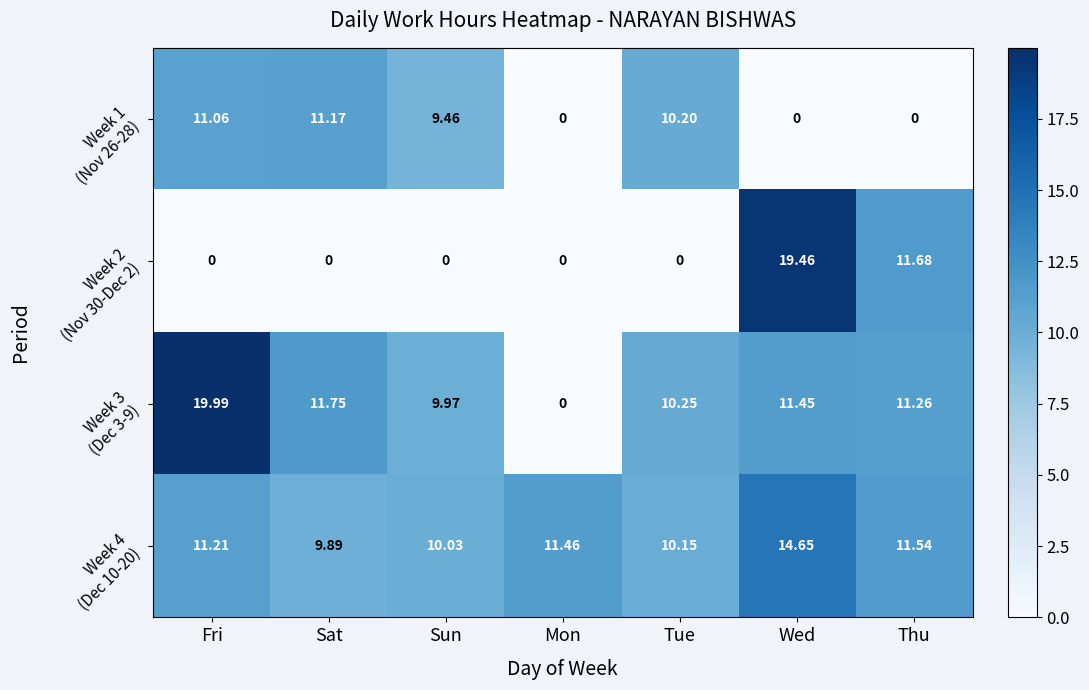

At which category does the chart reach its peak across all series?

Fri